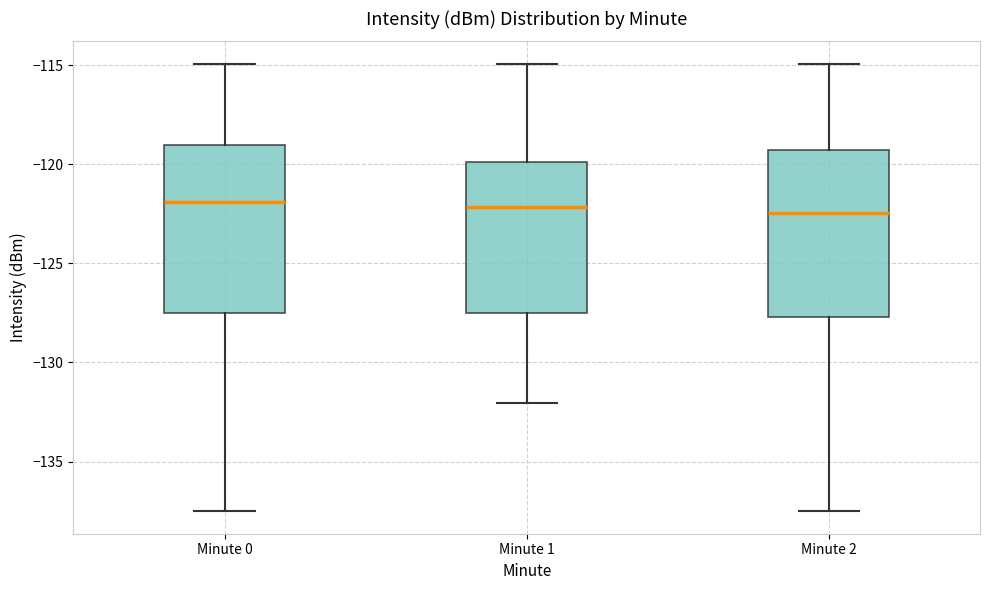

Reading left to right, read every box against the y-axis: the position of its median line, the range the box covers, and the ends of its whiskers. The values are not printed on the chart, so give them approximately, as read against the axis.

Minute 0: median -122.0, box -127.5 to -119.0, whiskers -137.5 to -115.0
Minute 1: median -122.0, box -127.5 to -120.0, whiskers -132.0 to -115.0
Minute 2: median -122.5, box -127.5 to -119.5, whiskers -137.5 to -115.0